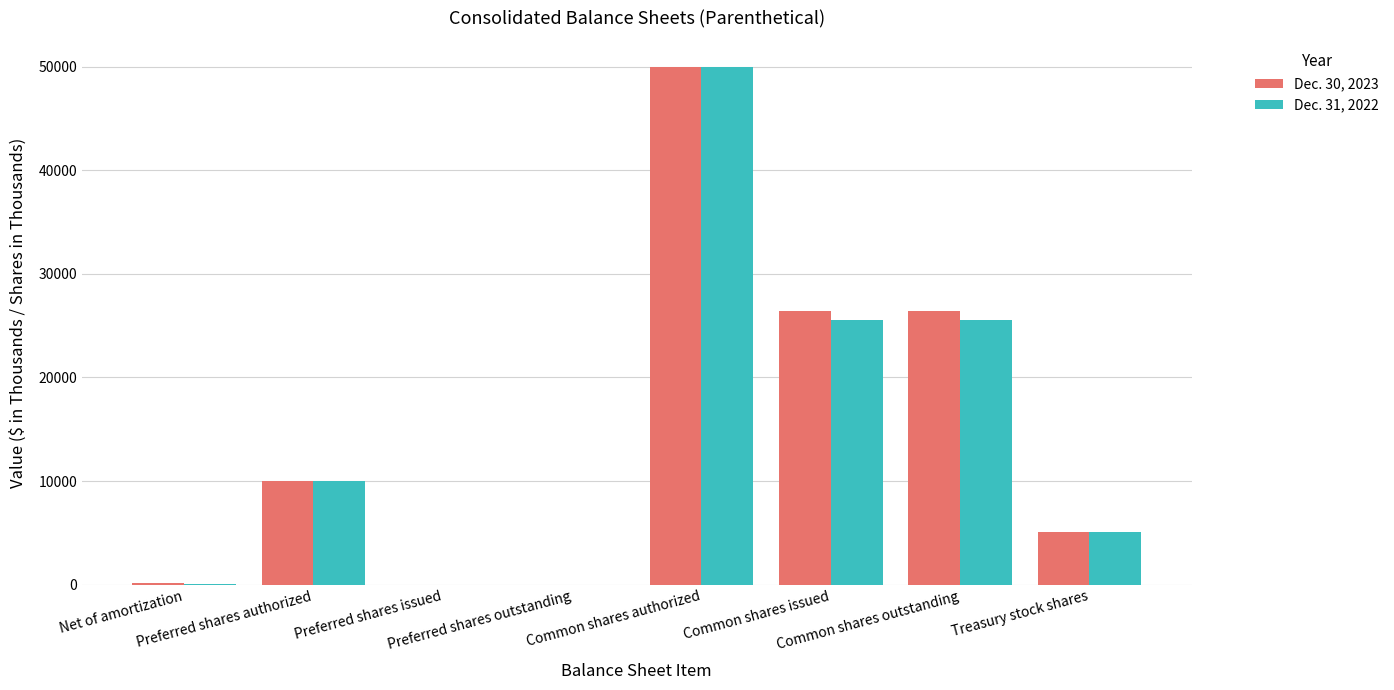

Which series has the largest range (max minus min)?

Dec. 30, 2023